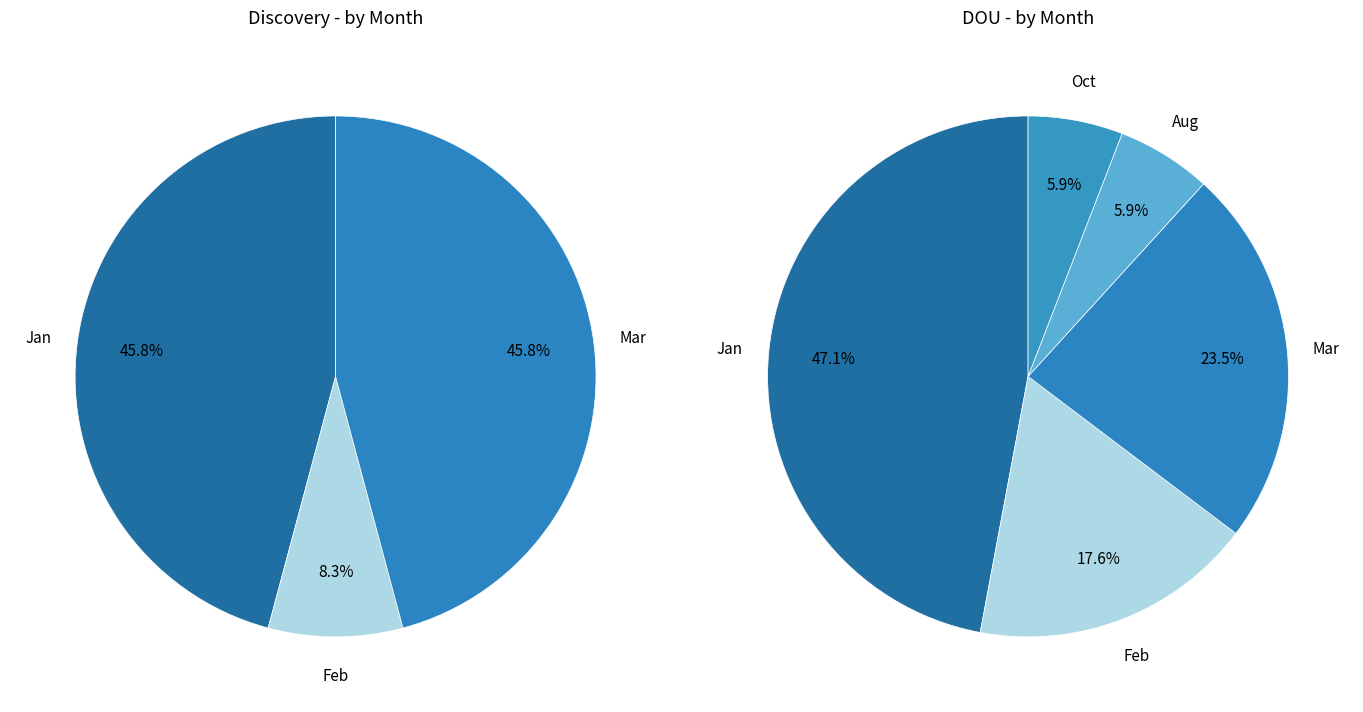

True or false: Dec accounts for 0% of the total.

True